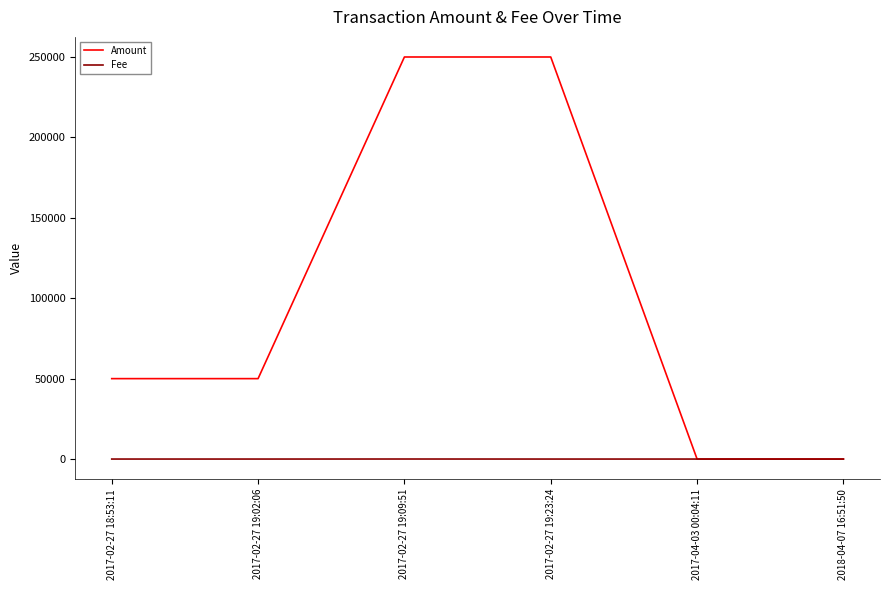

True or false: Amount has more than 1 points higher than both neighbors.

False